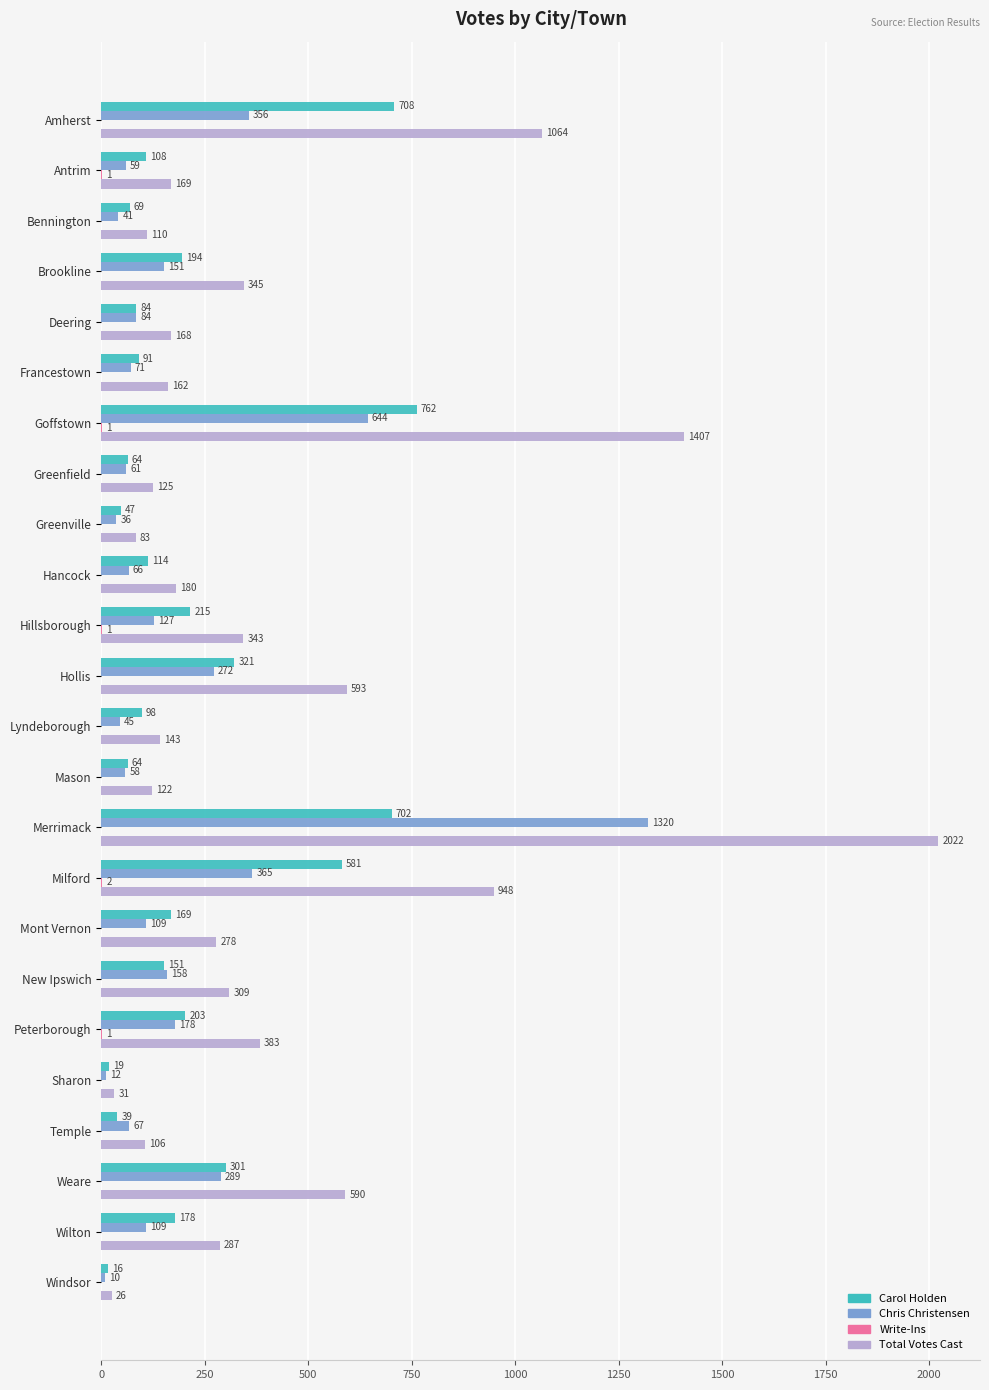

At which label does Chris Christensen reach its peak?

Merrimack